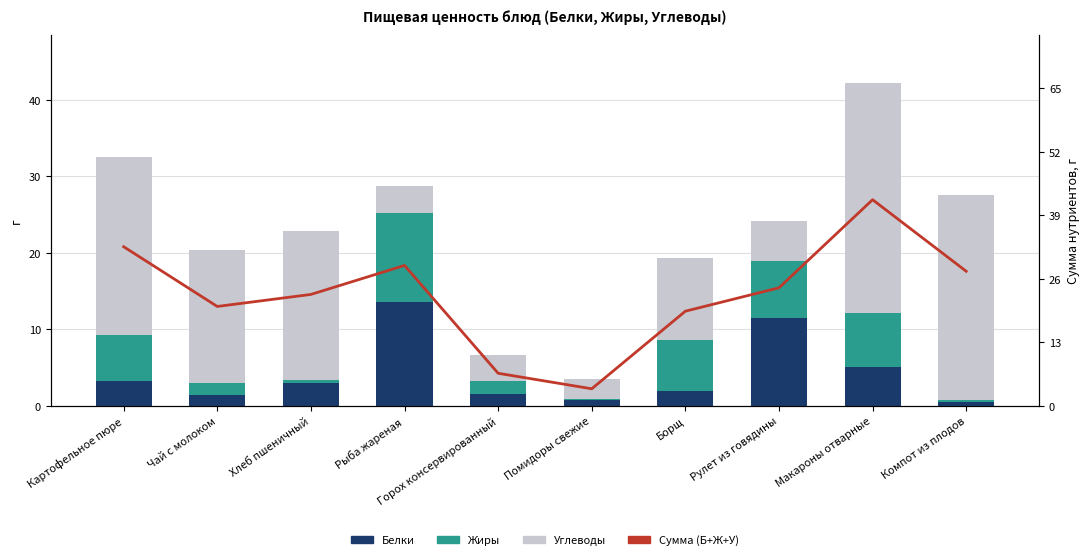

What is the value of the Углеводы bar at the 7th from the left?

10.8